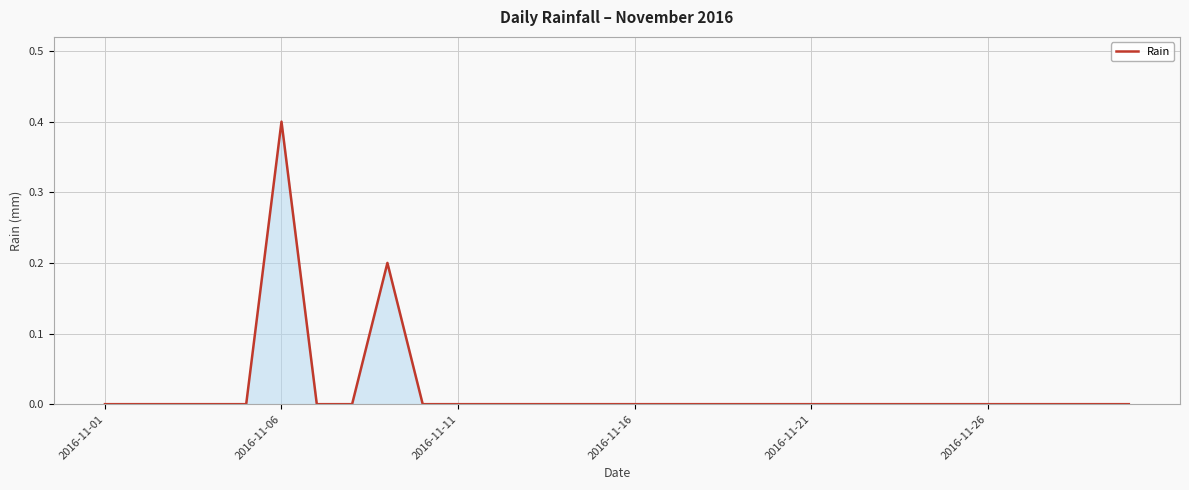

Reading right to left, list all the values displayed in this chart.

0.0	0.0	0.0	0.0	0.0	0.0	0.0	0.0	0.0	0.0	0.0	0.0	0.0	0.0	0.0	0.0	0.0	0.0	0.0	0.0	0.0	0.2	0.0	0.0	0.4	0.0	0.0	0.0	0.0	0.0